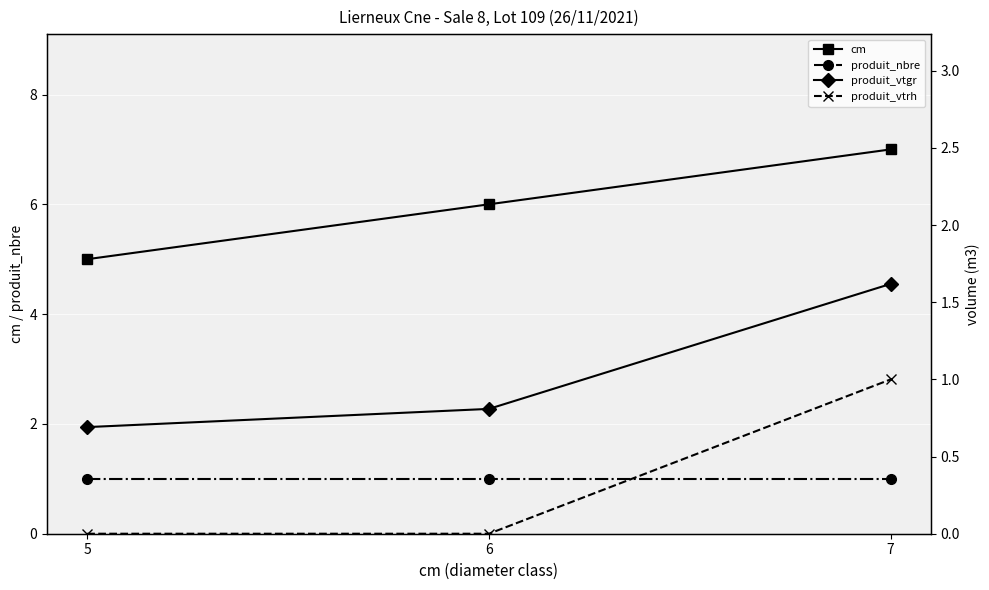

The value of produit_nbre at 6 is 0.6. True or false?

False